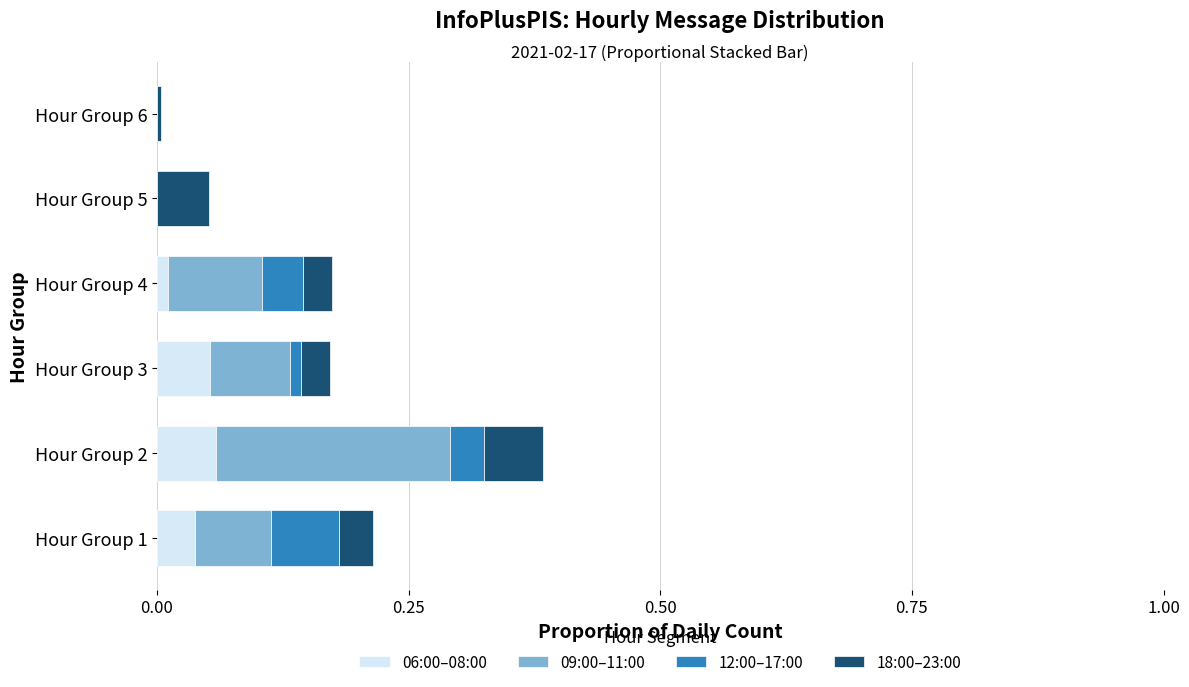

At which category is the sum across all series the highest?

Hour Group 2